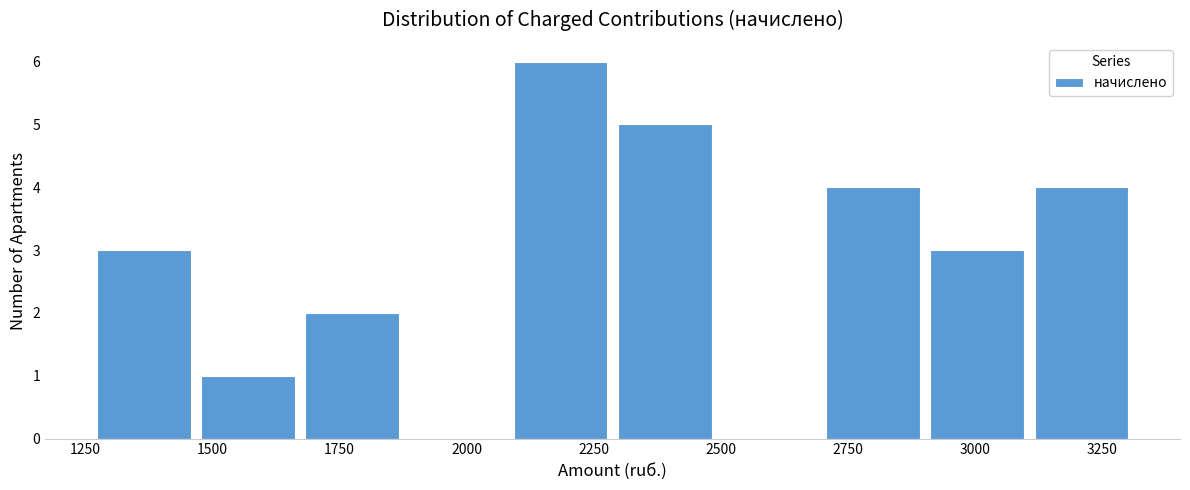

Reading left to right, transcribe this chart: for each bar, give the range it covers on the x-axis and its height. Neither the bar edges nor the heights are printed on the chart, so give them approximately, as read against the axes.

1250 to 1500: 3
1500 to 1700: 1
1700 to 1900: 2
1900 to 2100: 0
2100 to 2300: 6
2300 to 2500: 5
2500 to 2700: 0
2700 to 2900: 4
2900 to 3100: 3
3100 to 3300: 4